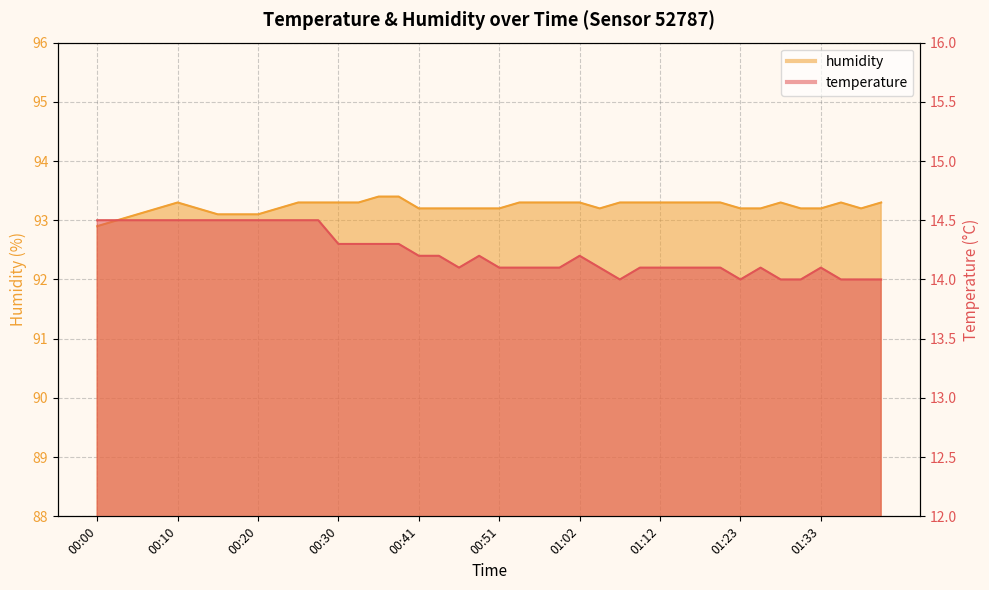

At which label does temperature reach its peak?

00:00